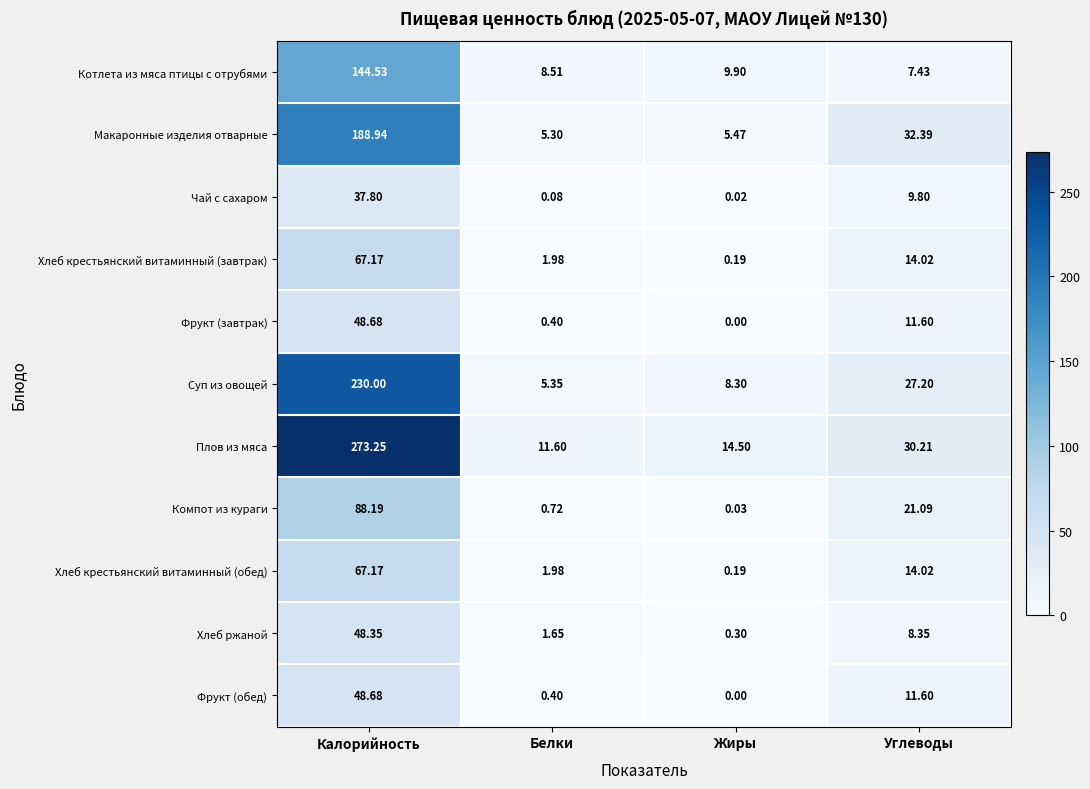

At which label does Макаронные изделия отварные reach its minimum?

Белки